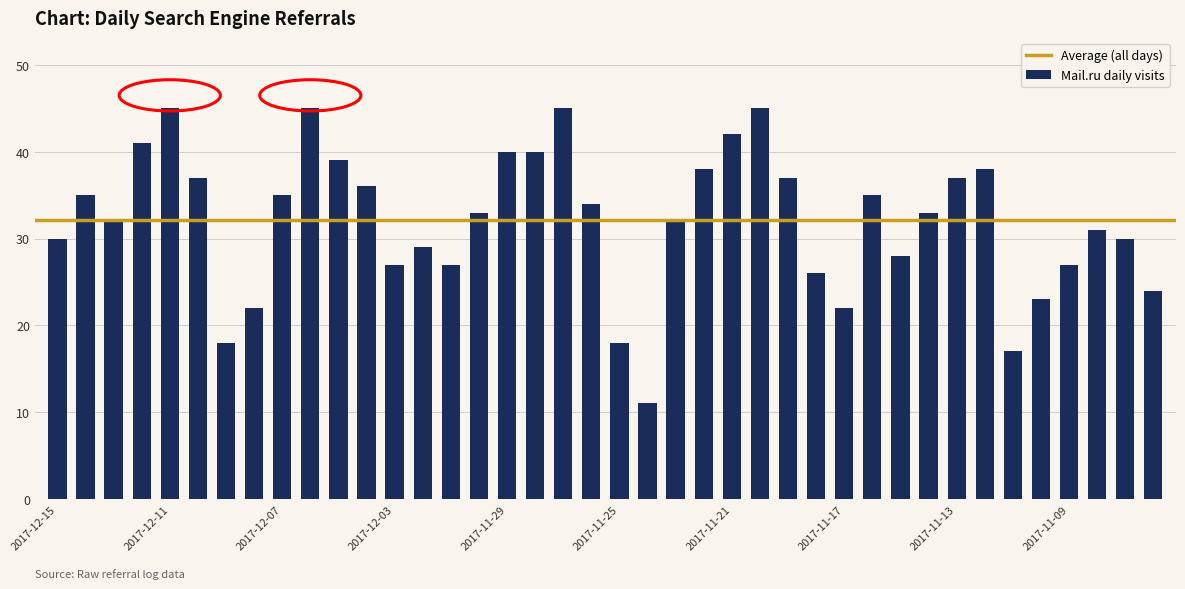

What is the difference between the maximum and minimum values?

34